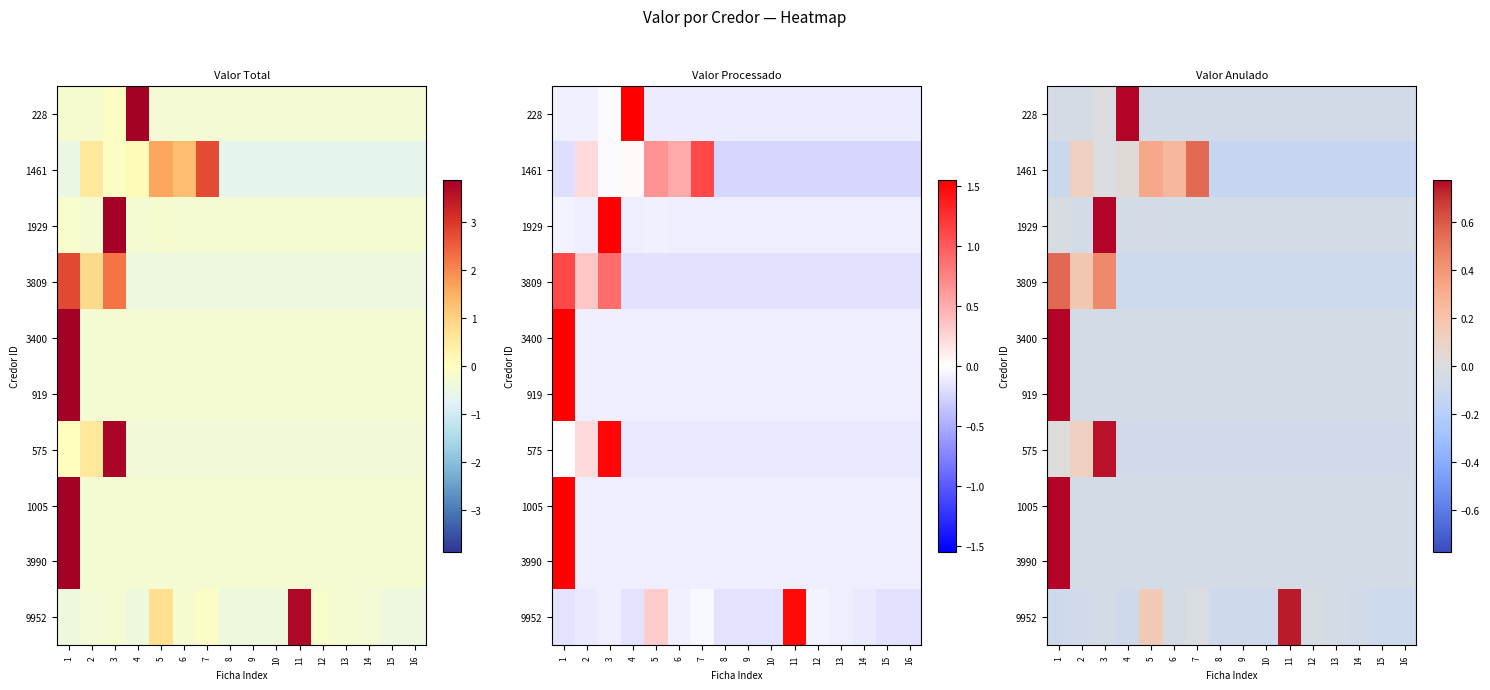

Which series has the largest total across all categories?

1461